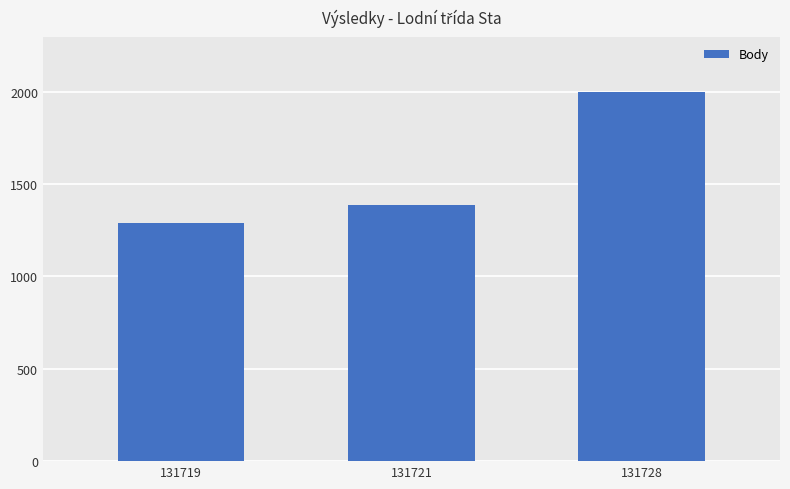

Where is the data nearest to the value 1643?

131721